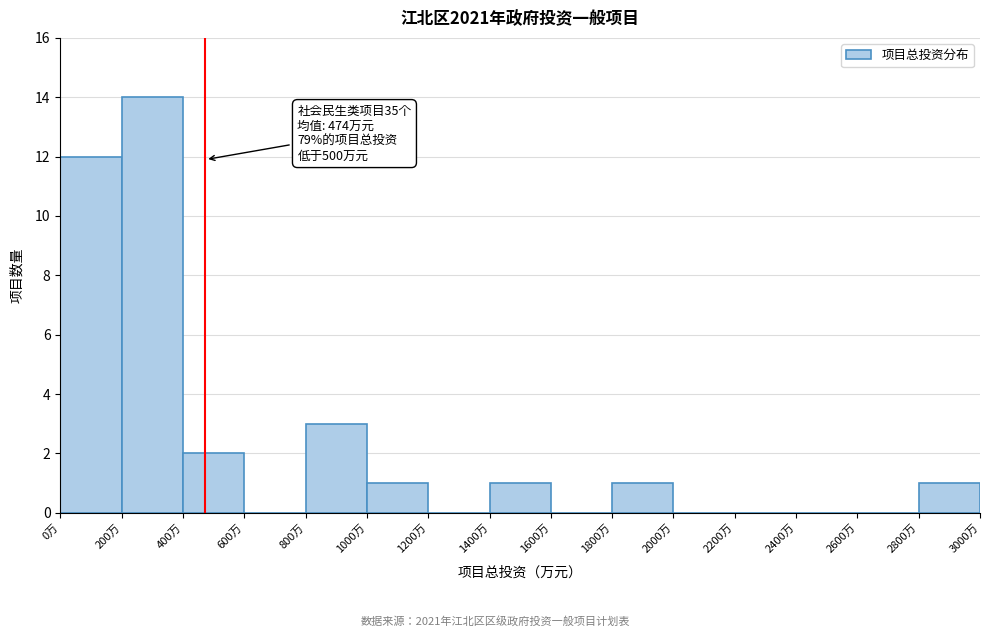

Over which range of the x-axis is the bar tallest?

200 to 400